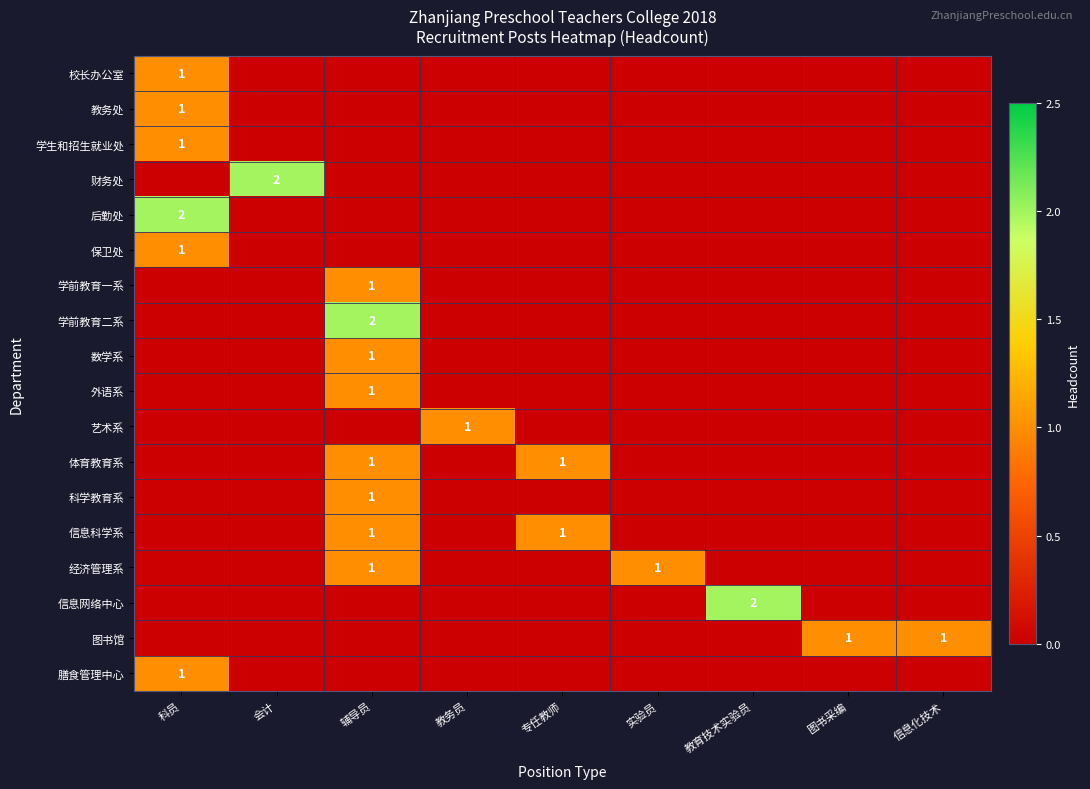

Which series has the largest range (max minus min)?

财务处